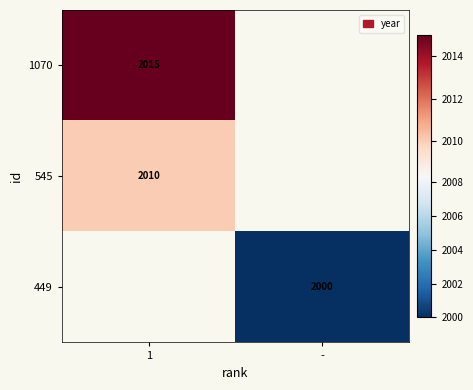

Is the value of 1070 at 1 greater than the value of 545 at 1?

Yes